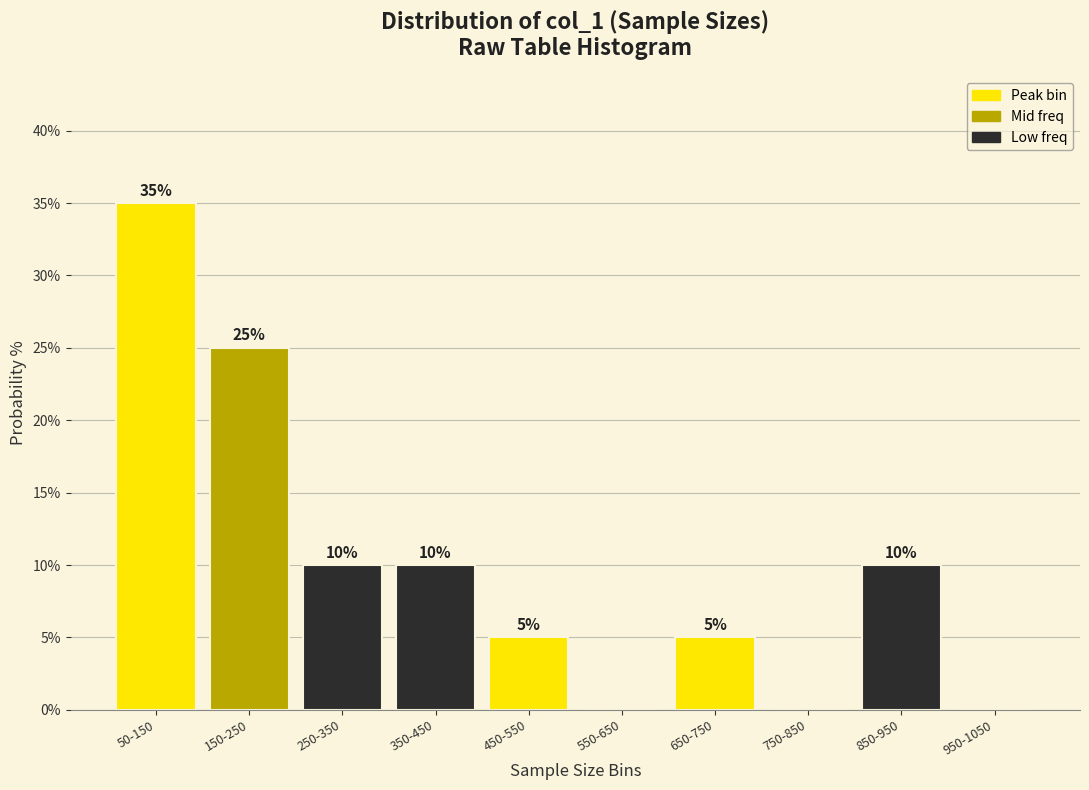

Reading left to right, what are all the values shown in this chart?

50-150=35	150-250=25	250-350=10	350-450=10	450-550=5	550-650=0	650-750=5	750-850=0	850-950=10	950-1050=0